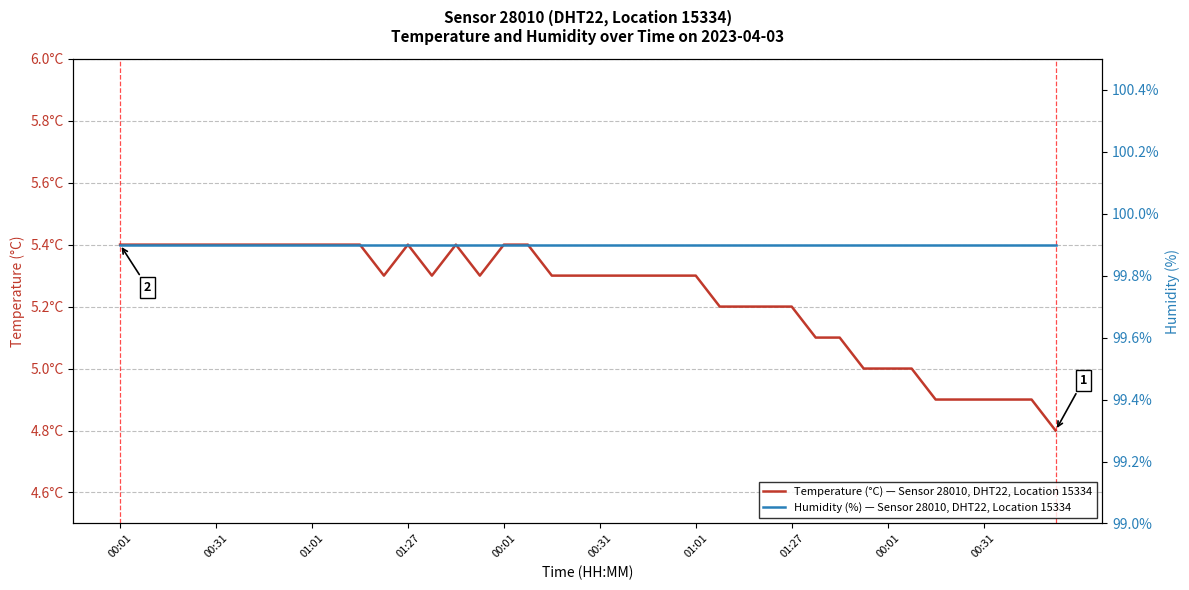

True or false: Temperature (°C) — Sensor 28010, DHT22, Location 15334 and Humidity (%) — Sensor 28010, DHT22, Location 15334 intersect in this chart.

False